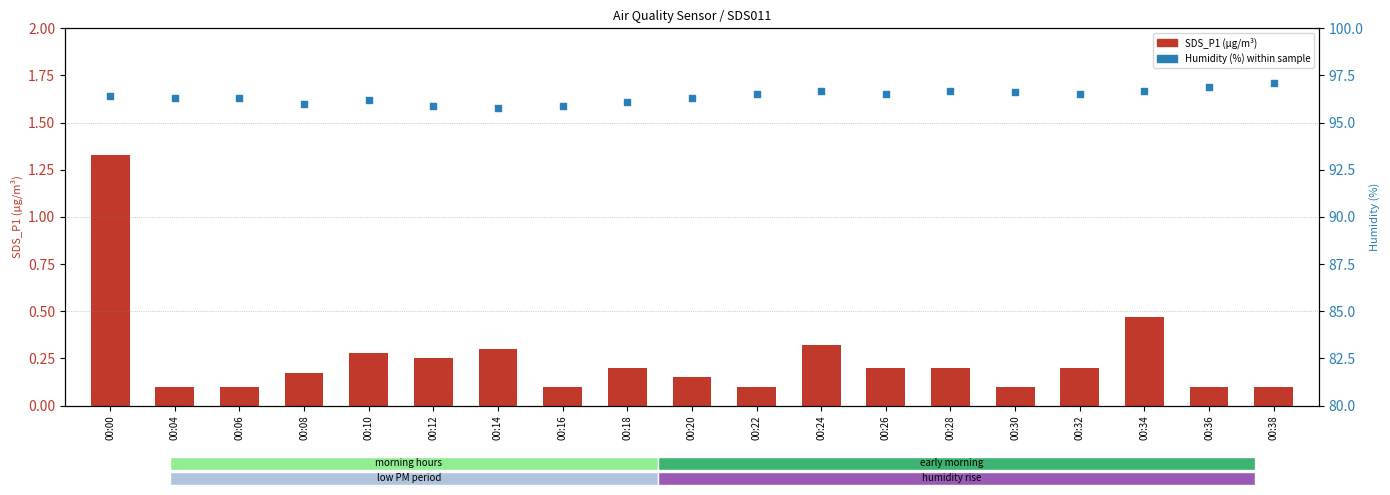

What are all the series names shown in the legend?

SDS_P1 (µg/m³), Humidity (%)